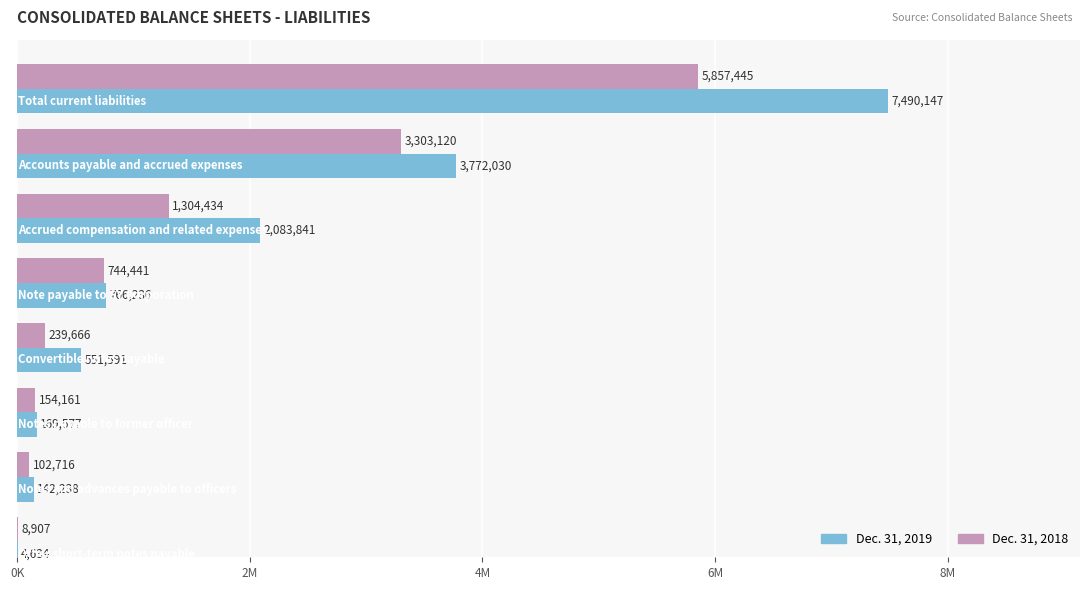

What is the difference between the maximum and second lowest values in the Dec. 31, 2019 series?

7347909